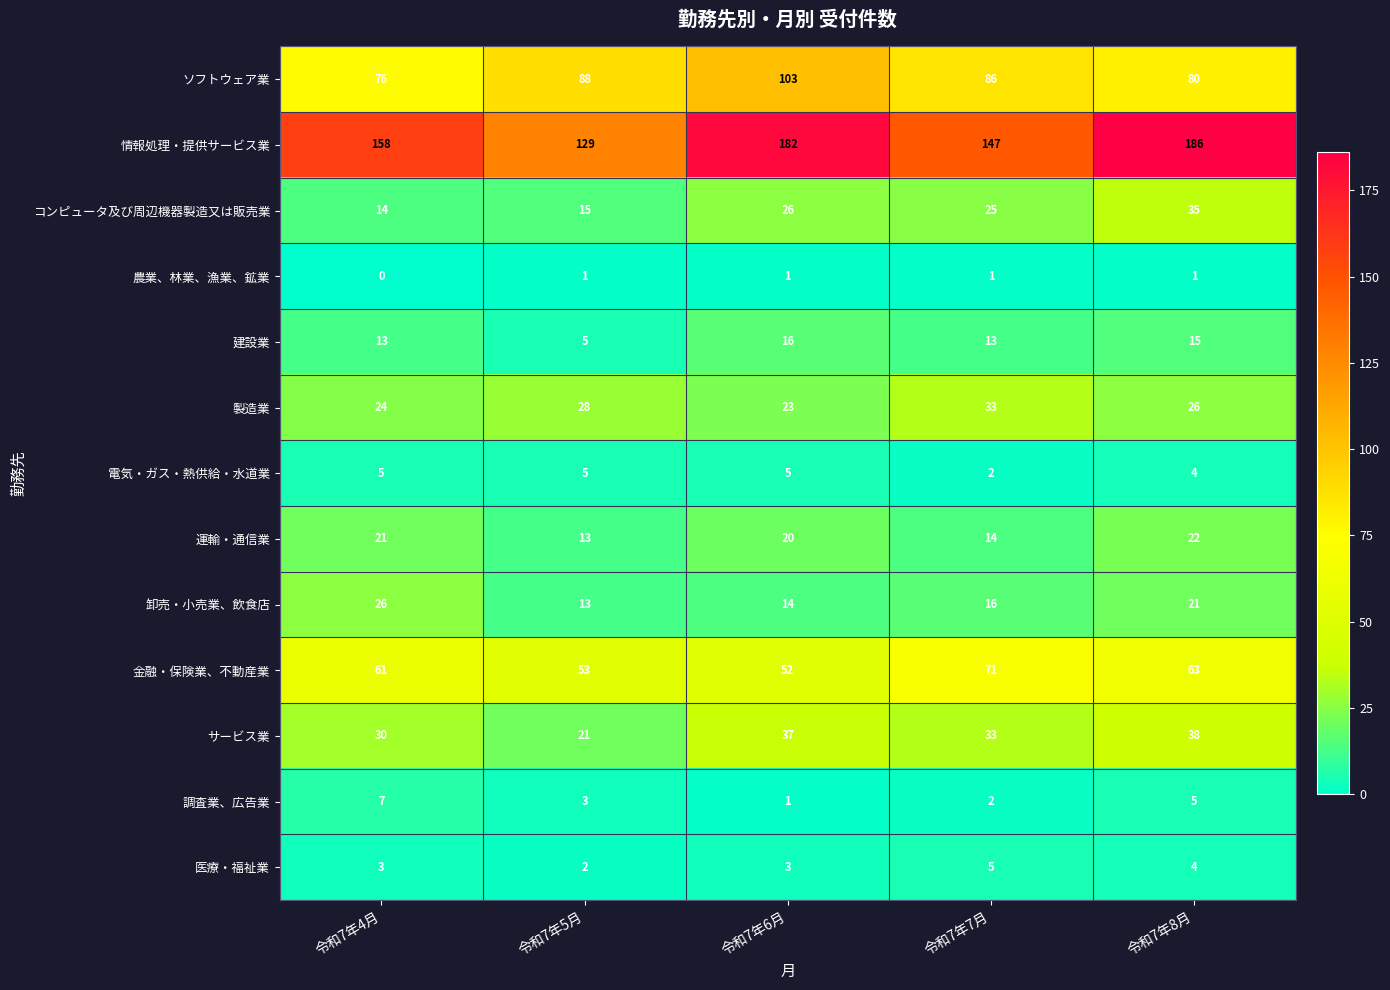

Which series changed the most between 令和7年5月 and 令和7年6月?

情報処理・提供サービス業